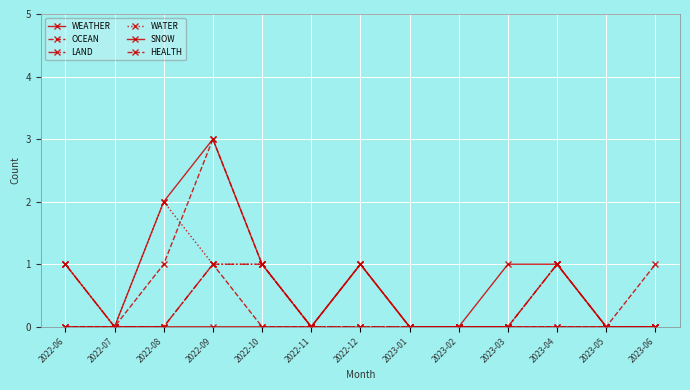

Does the chart have visible grid lines?

Yes